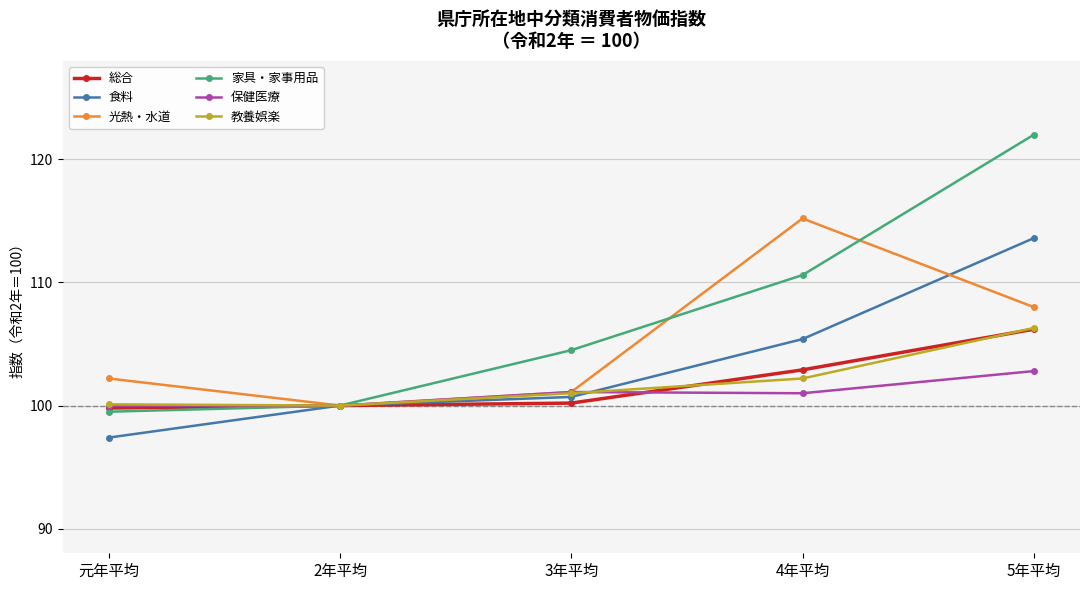

What is the difference between the highest and lowest values at 5年平均?

19.2